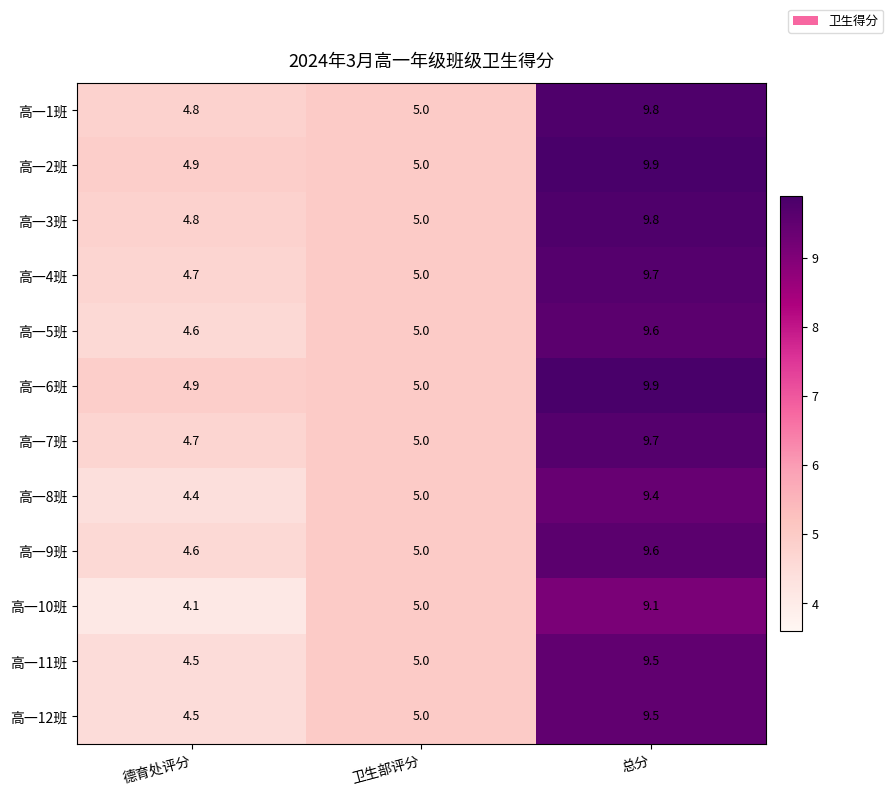

What is the minimum value for 高一12班?

4.5